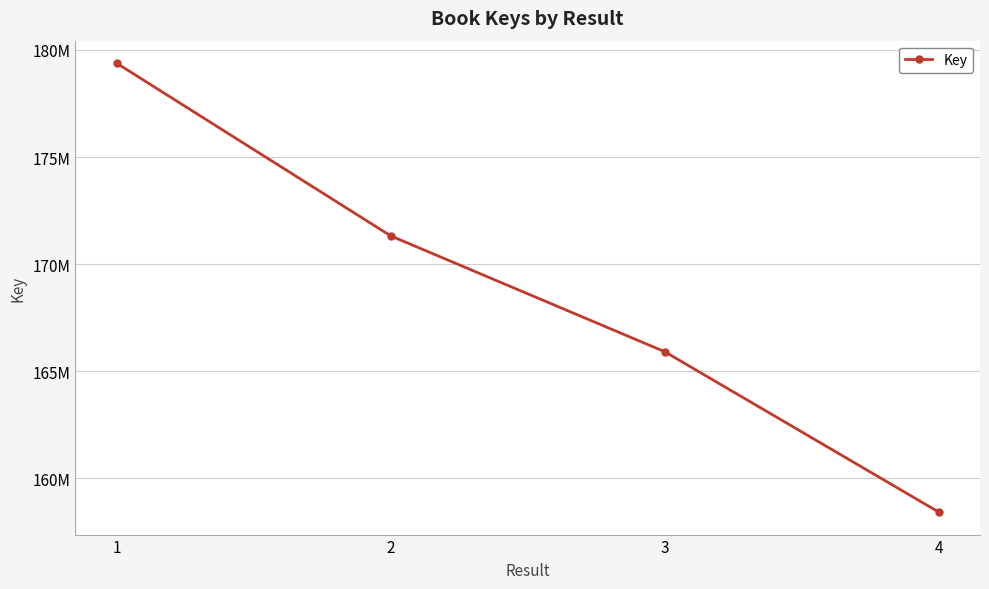

Reading right to left, what are all the values shown in this chart?

158423526	165910936	171319915	179382862